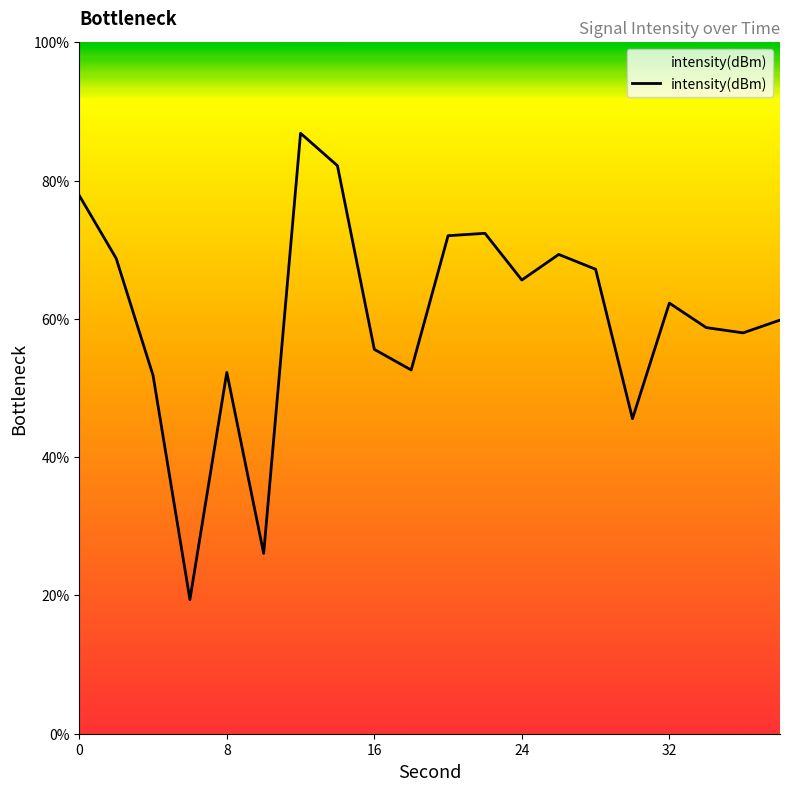

True or false: there are more than 1 points higher than both neighbors.

True